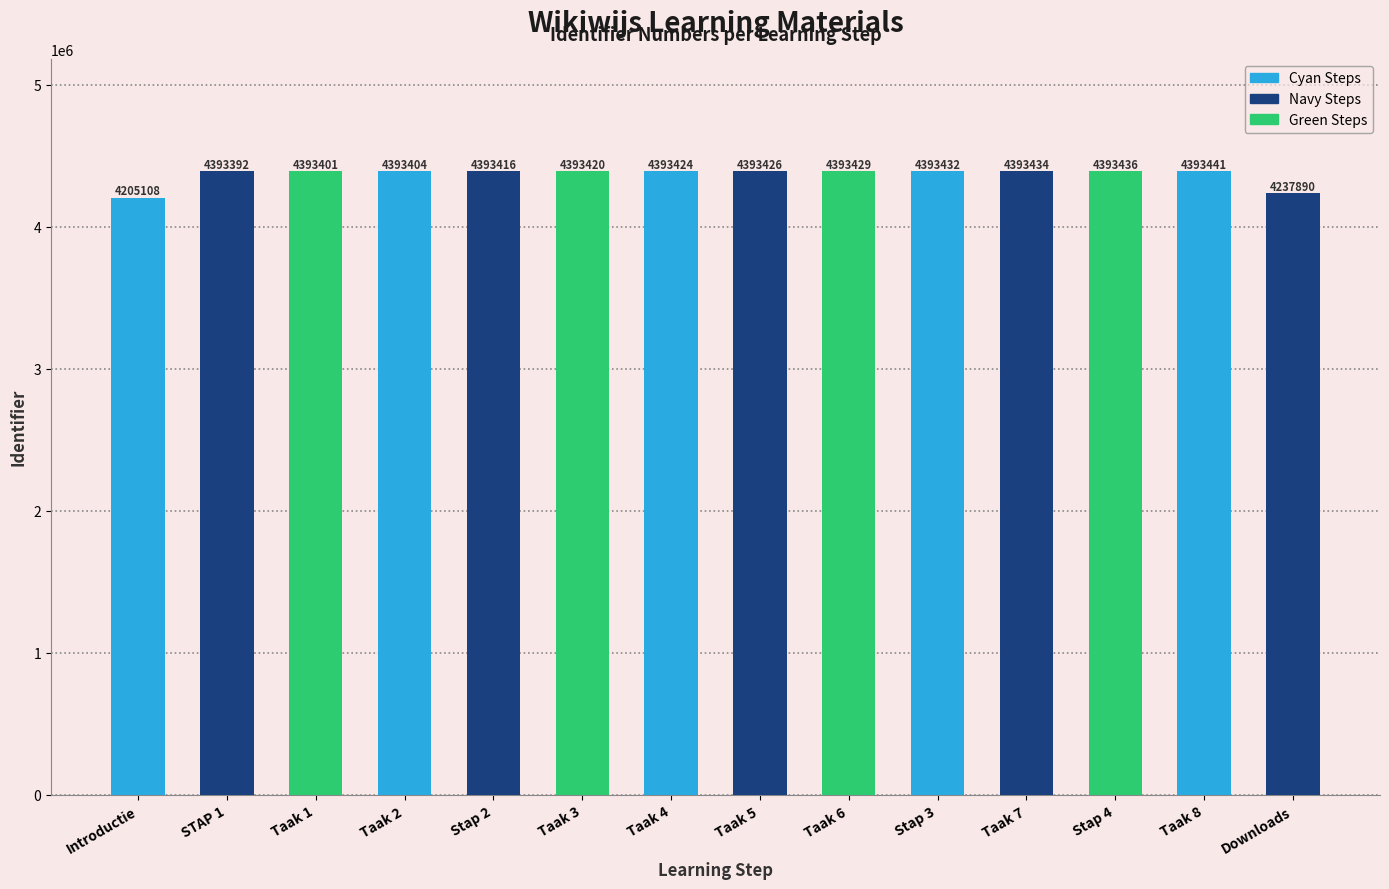

The value at Stap 3 is 6942396. True or false?

False